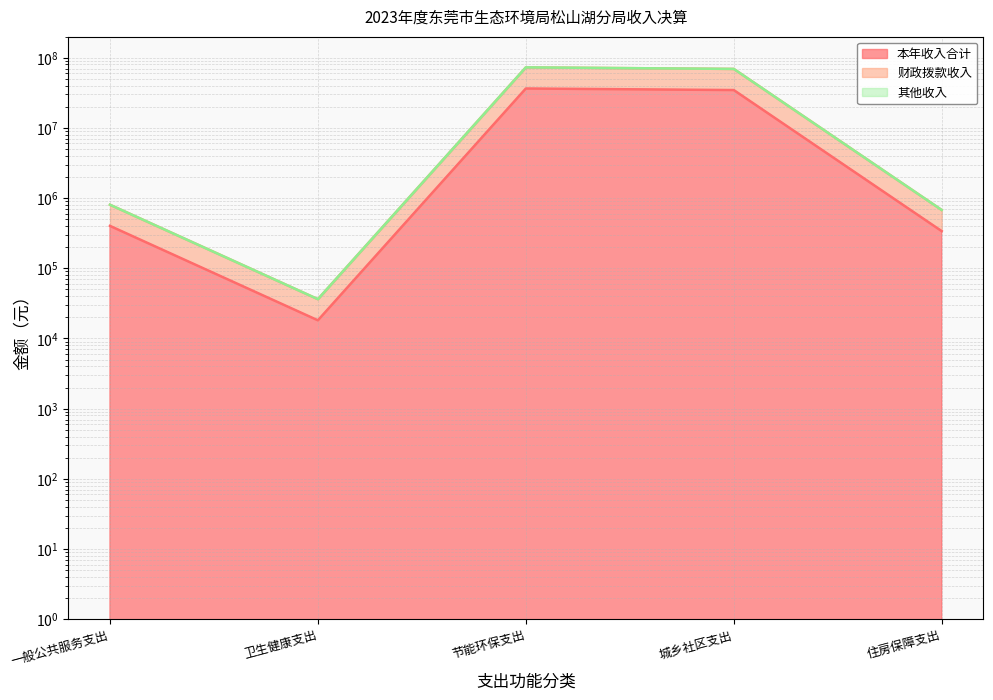

In 财政拨款收入, how many points are higher than both neighbors (excluding endpoints)?

1